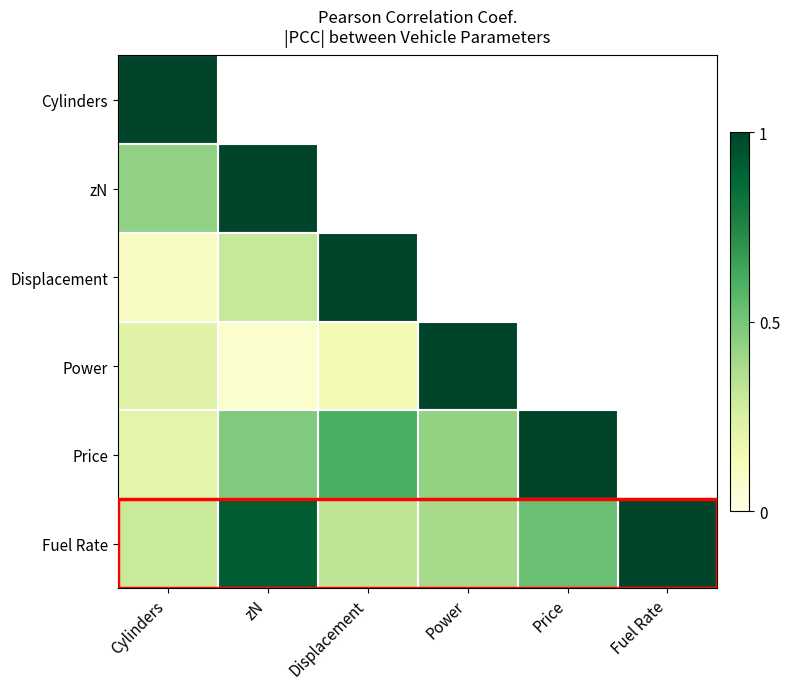

Is it true that Displacement equals 1.6 at Displacement?

False